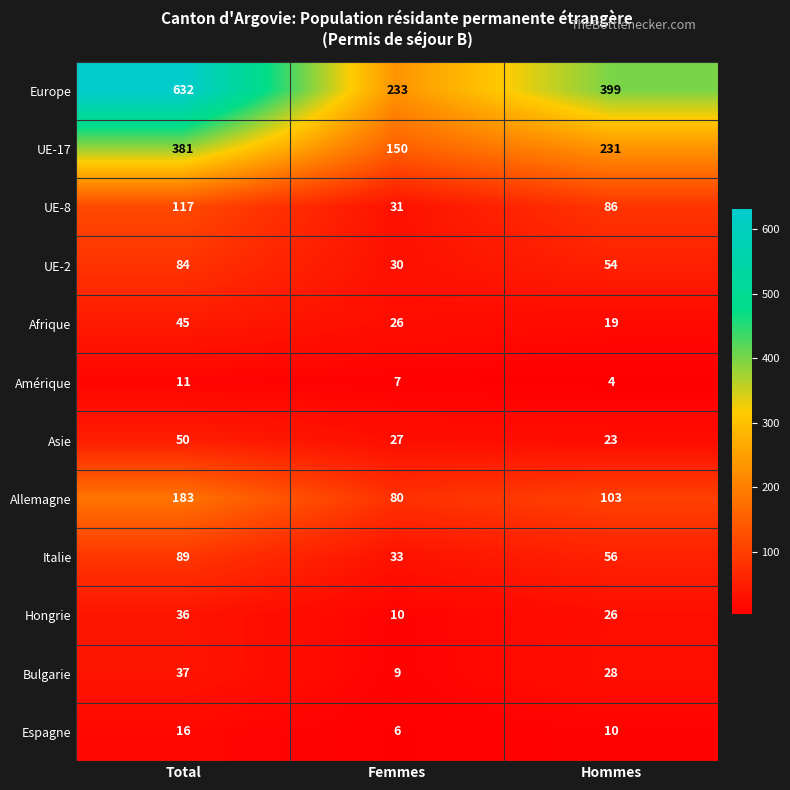

What is the spread (max minus min) of values at Femmes?

227